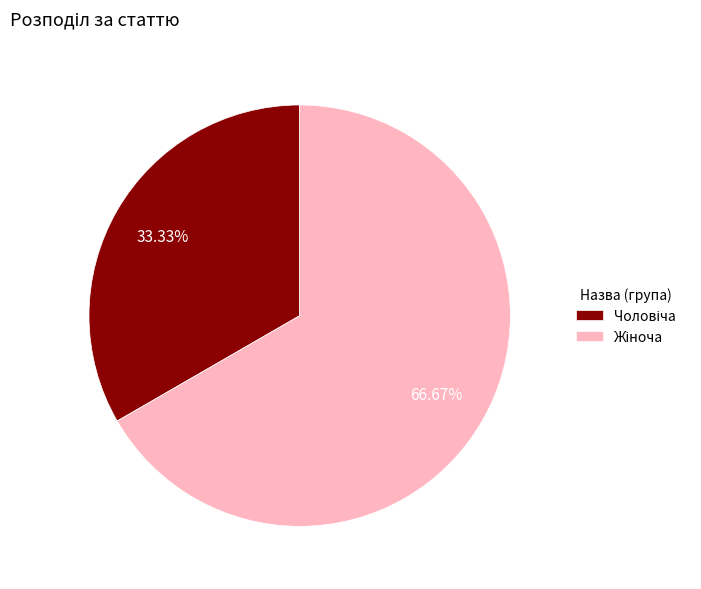

Does any single category account for the majority?

Yes